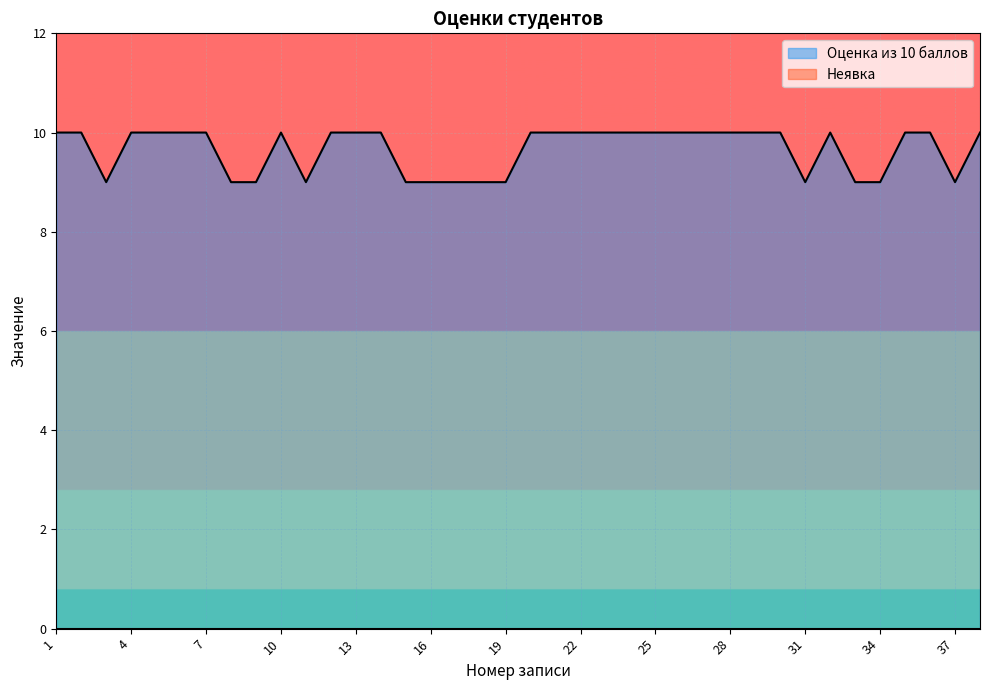

What value does the data have at 26?

10